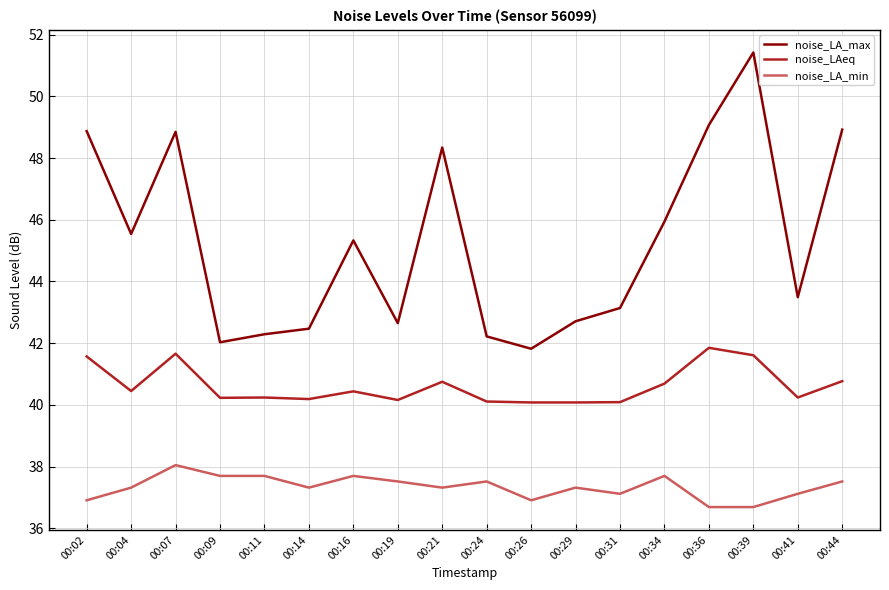

What is the difference between the highest and lowest values at 00:24?

4.7